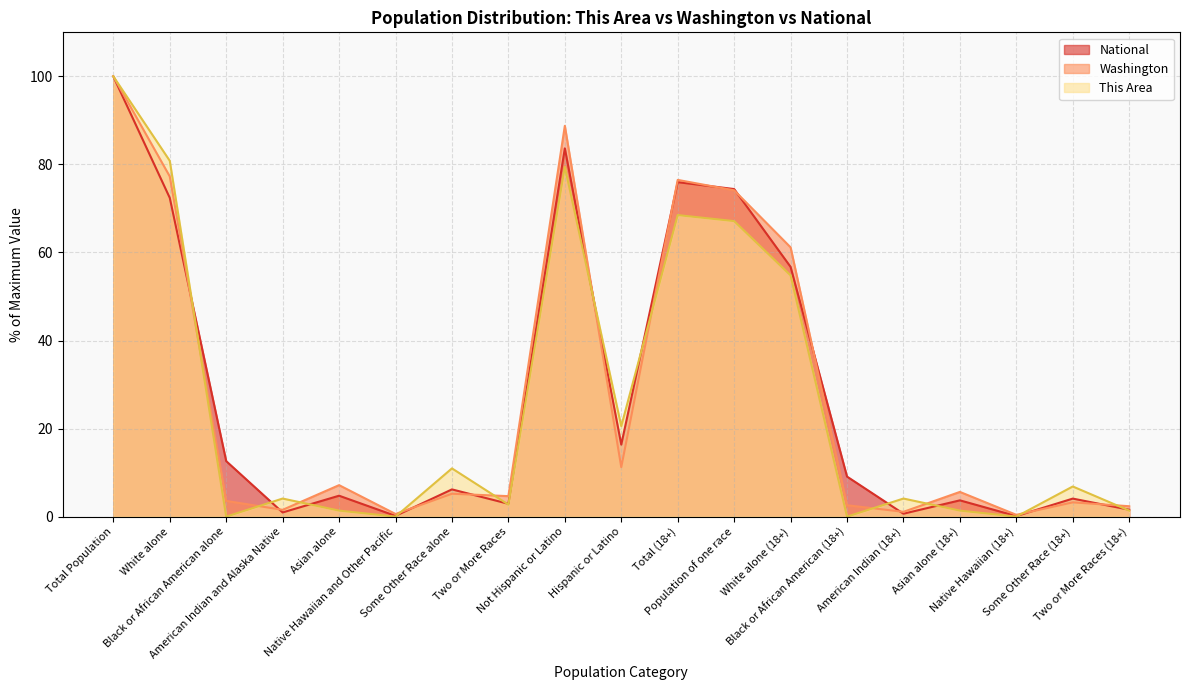

Reading right to left, extract all data points from this chart.

This Area: Two or More Races (18+)=1.4	Some Other Race (18+)=6.8	Native Hawaiian (18+)=0.0	Asian alone (18+)=1.4	American Indian (18+)=4.1	Black or African American (18+)=0.0	White alone (18+)=54.8	Population of one race=67.1	Total (18+)=68.5	Hispanic or Latino=20.5	Not Hispanic or Latino=79.5	Two or More Races=2.7	Some Other Race alone=11.0	Native Hawaiian and Other Pacific=0.0	Asian alone=1.4	American Indian and Alaska Native=4.1	Black or African American alone=0.0	White alone=80.8	Total Population=100.0
Washington: Two or More Races (18+)=2.4	Some Other Race (18+)=3.2	Native Hawaiian (18+)=0.4	Asian alone (18+)=5.6	American Indian (18+)=1.1	Black or African American (18+)=2.6	White alone (18+)=61.2	Population of one race=74.1	Total (18+)=76.5	Hispanic or Latino=11.2	Not Hispanic or Latino=88.8	Two or More Races=4.7	Some Other Race alone=5.2	Native Hawaiian and Other Pacific=0.6	Asian alone=7.2	American Indian and Alaska Native=1.5	Black or African American alone=3.6	White alone=77.3	Total Population=100.0
National: Two or More Races (18+)=1.6	Some Other Race (18+)=4.1	Native Hawaiian (18+)=0.1	Asian alone (18+)=3.7	American Indian (18+)=0.7	Black or African American (18+)=9.1	White alone (18+)=56.7	Population of one race=74.4	Total (18+)=76.0	Hispanic or Latino=16.3	Not Hispanic or Latino=83.7	Two or More Races=2.9	Some Other Race alone=6.2	Native Hawaiian and Other Pacific=0.2	Asian alone=4.8	American Indian and Alaska Native=0.9	Black or African American alone=12.6	White alone=72.4	Total Population=100.0